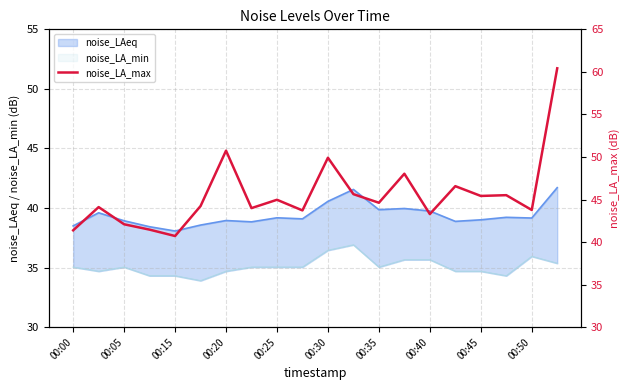

What is the greatest value displayed?

60.4